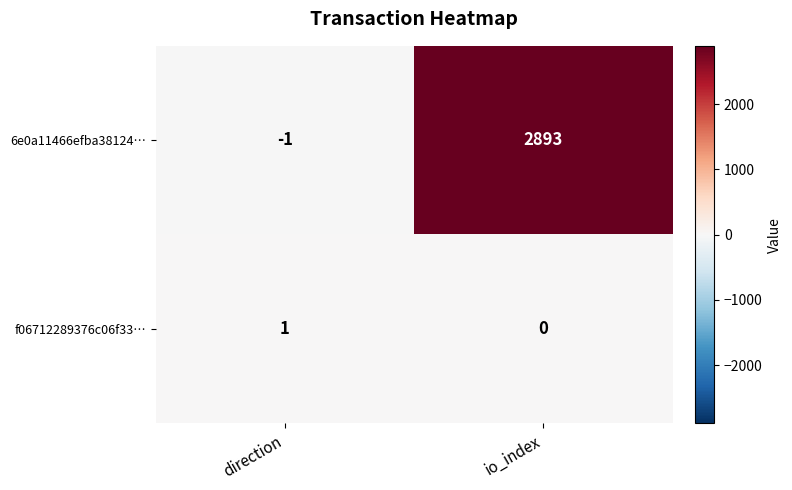

What is the total value across all series at io_index?

2893